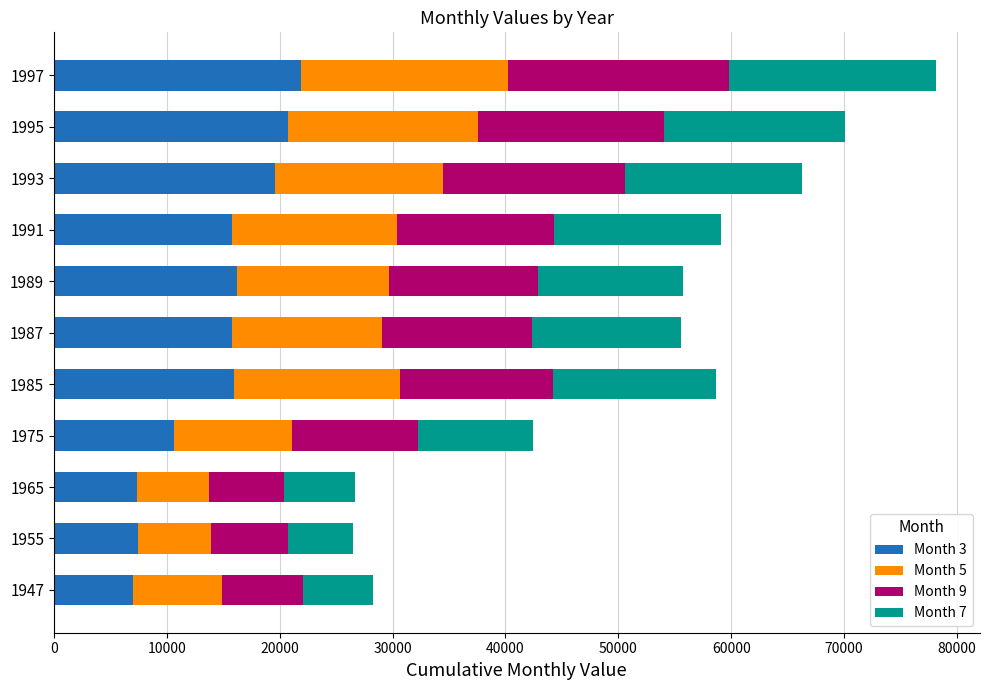

How many data points does each series have?

11